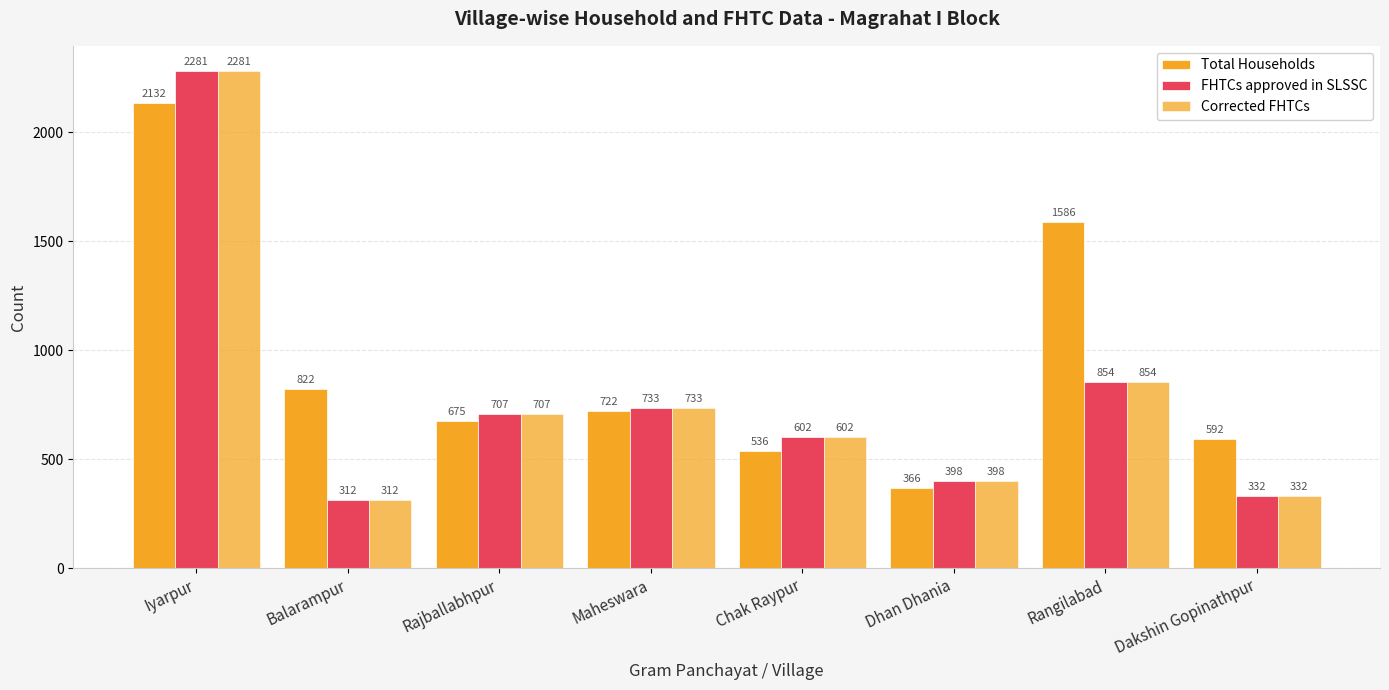

Does the chart contain any negative values?

No